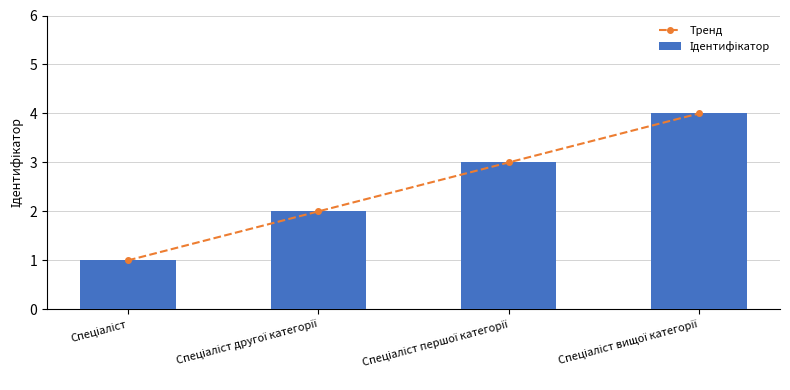

What position from the right is Спеціаліст вищої категорії?

1